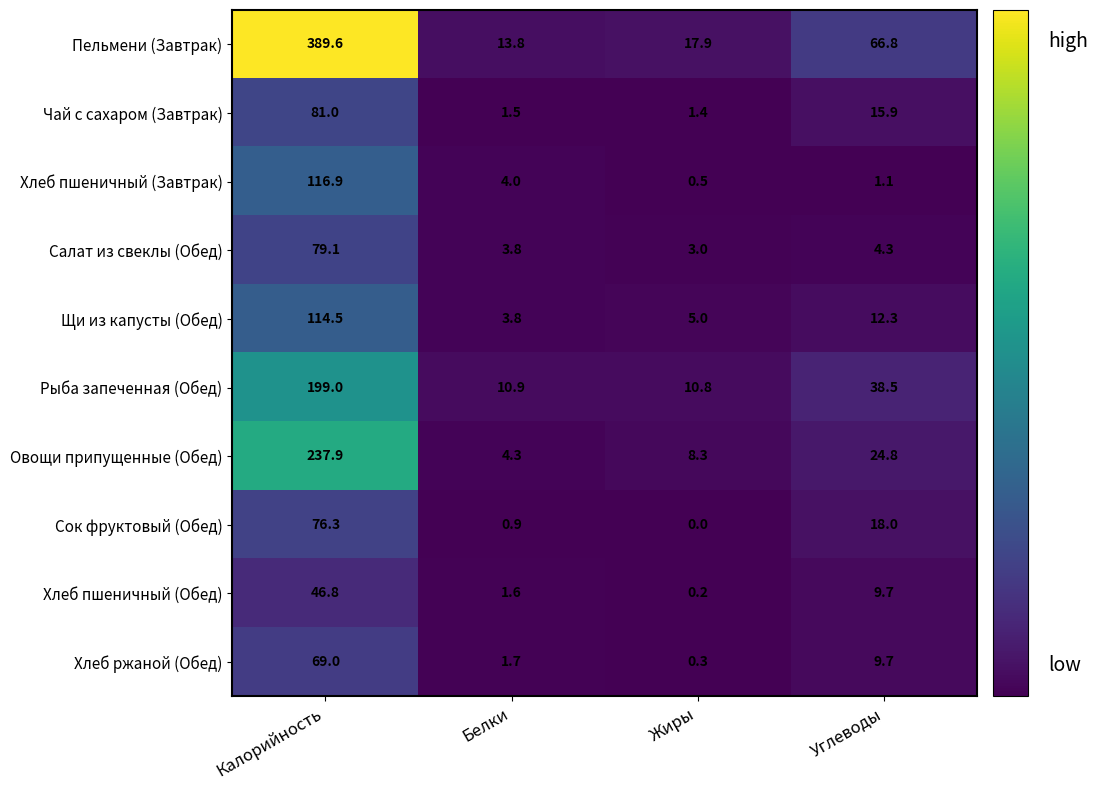

The value of Хлеб пшеничный (Обед) at Калорийность is 12.3. True or false?

False